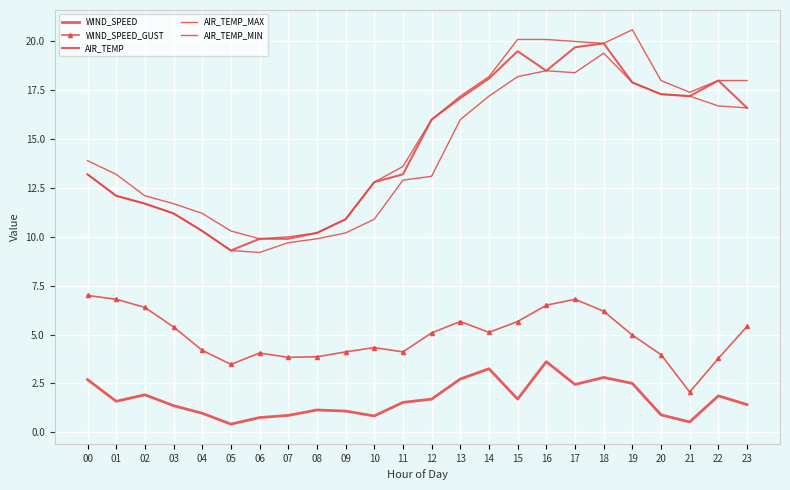

Which category has the highest value in the WIND_SPEED series?

16